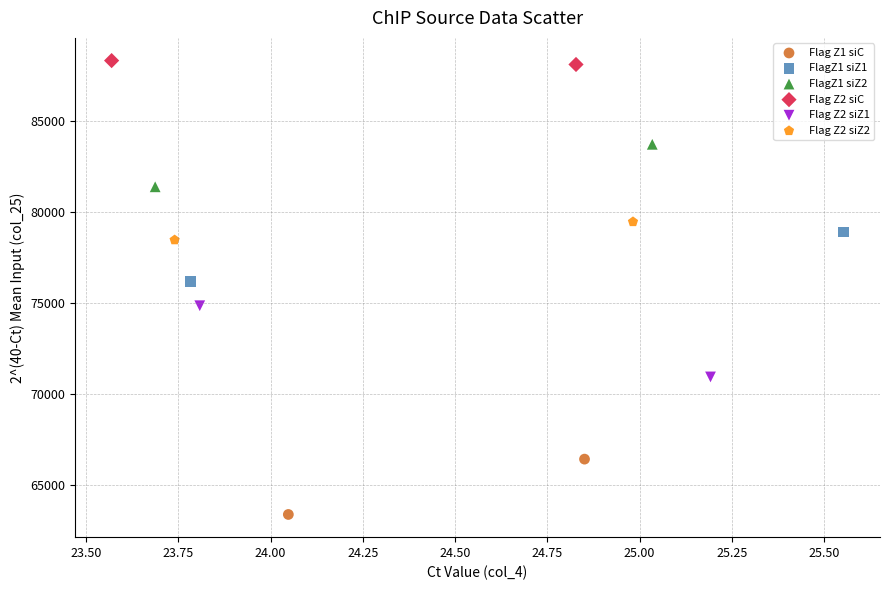

Which series reaches the maximum Y coordinate?

Flag Z2 siC